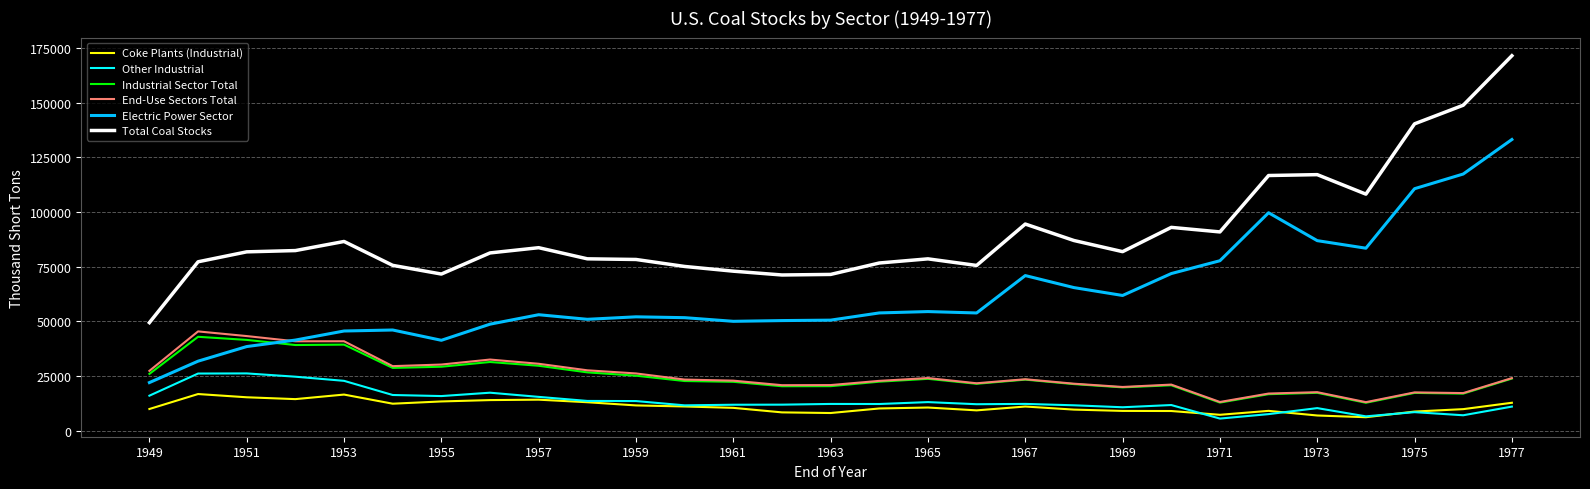

True or false: End-Use Sectors Total and Coke Plants (Industrial) intersect in this chart.

False